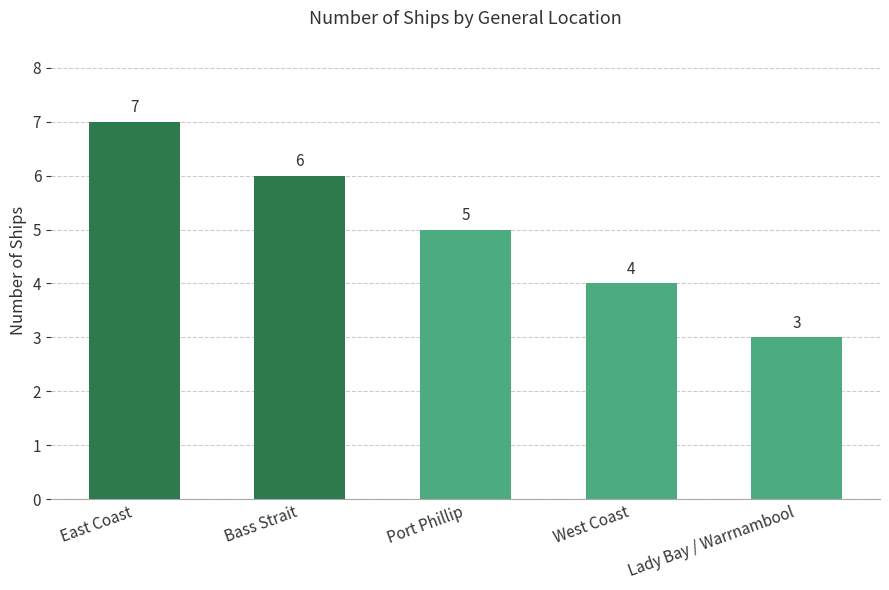

What is the ratio of the value at West Coast to the value at Lady Bay / Warrnambool?

1.3